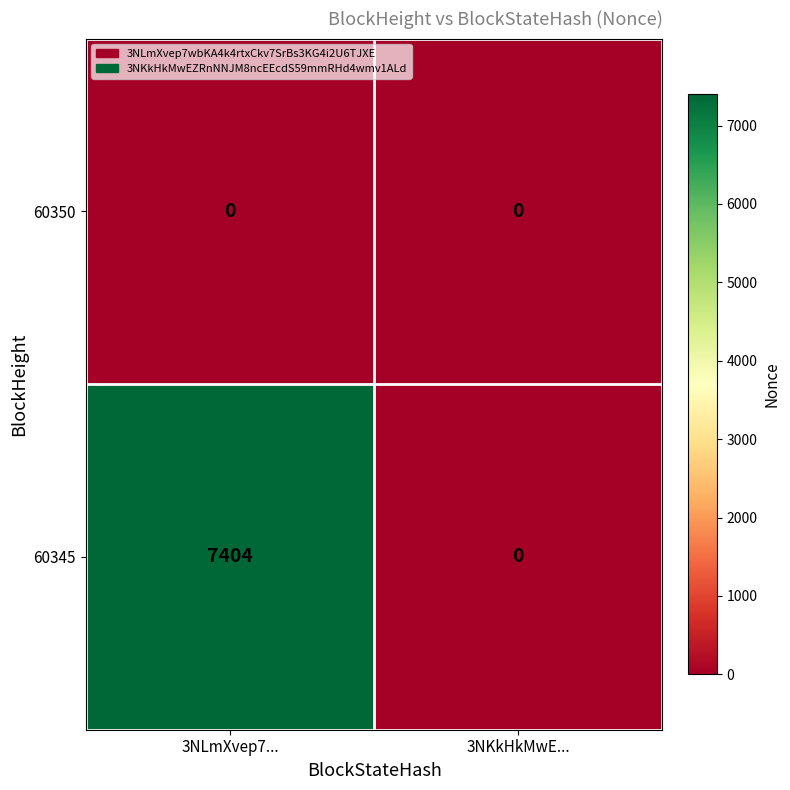

Which series changed the most between 3NLmXvep7... and 3NKkHkMwE...?

60345